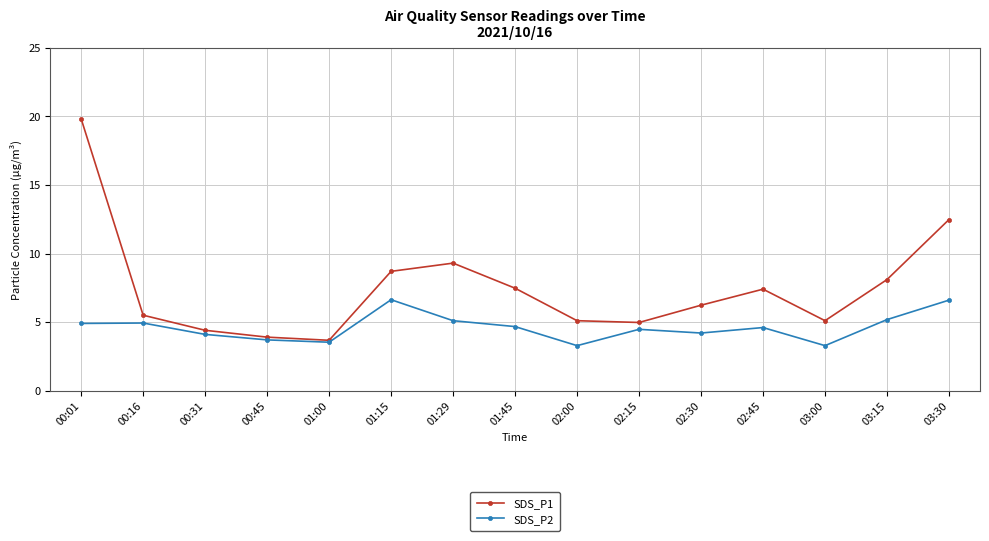

How many interior local valleys does the SDS_P2 series have?

4